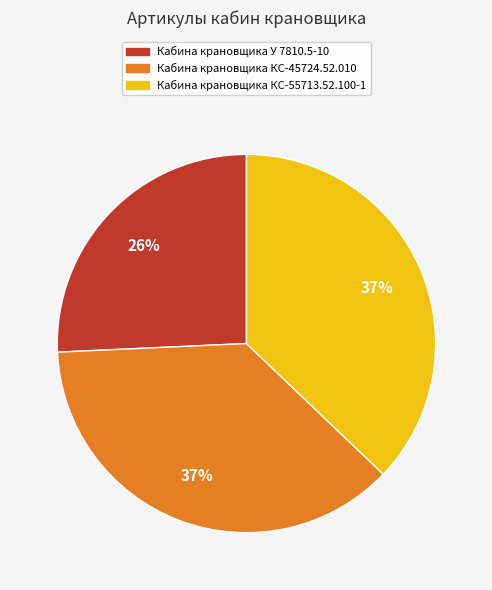

Which category has the smallest portion of the pie?

Кабина крановщика У 7810.5-10